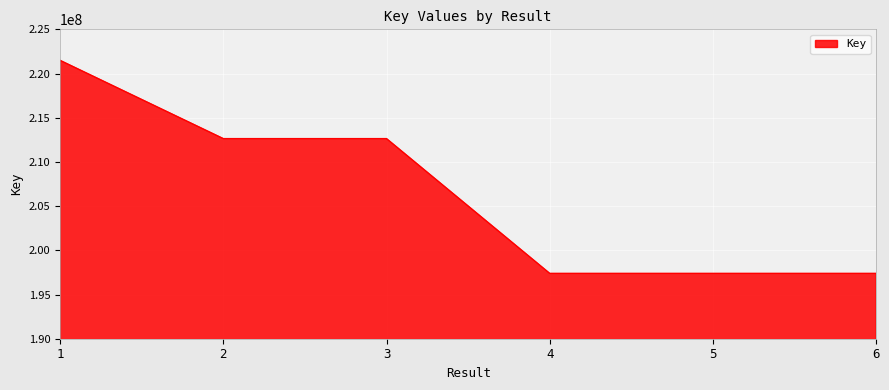

What is the ratio of the value at 1 to the value at 6?

1.1